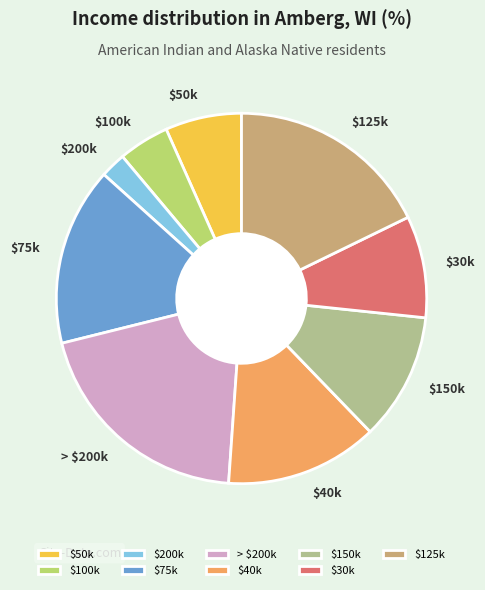

How many slices are in this pie chart?

9